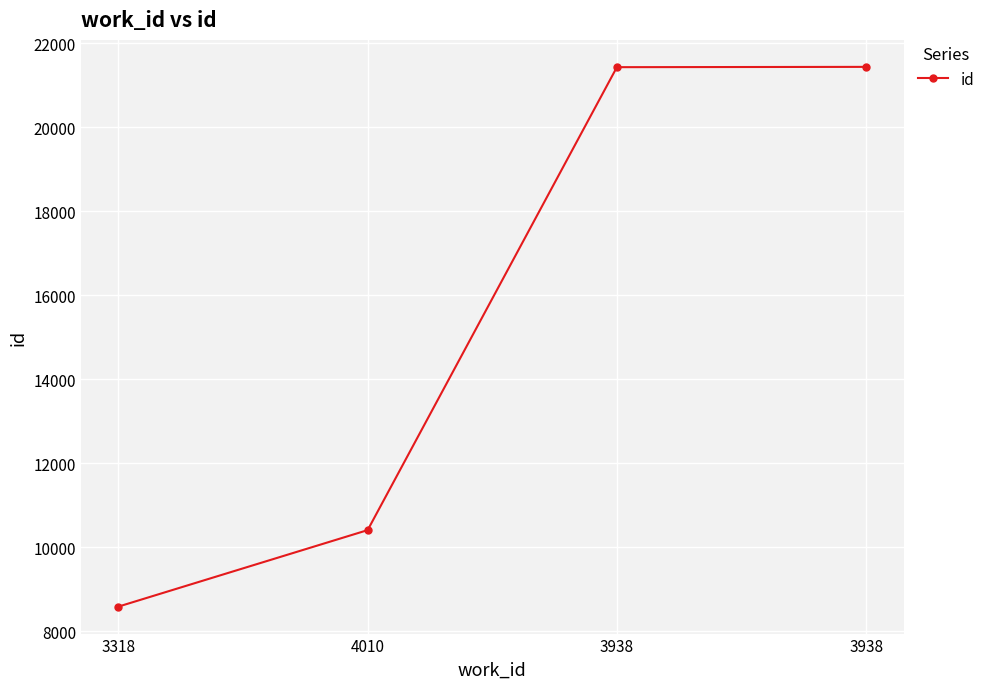

What is the smallest value displayed?

8585